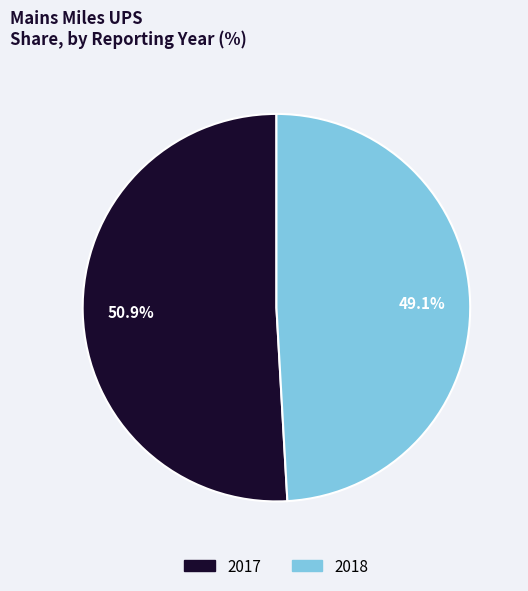

Does 2017 represent more than half of the total?

Yes